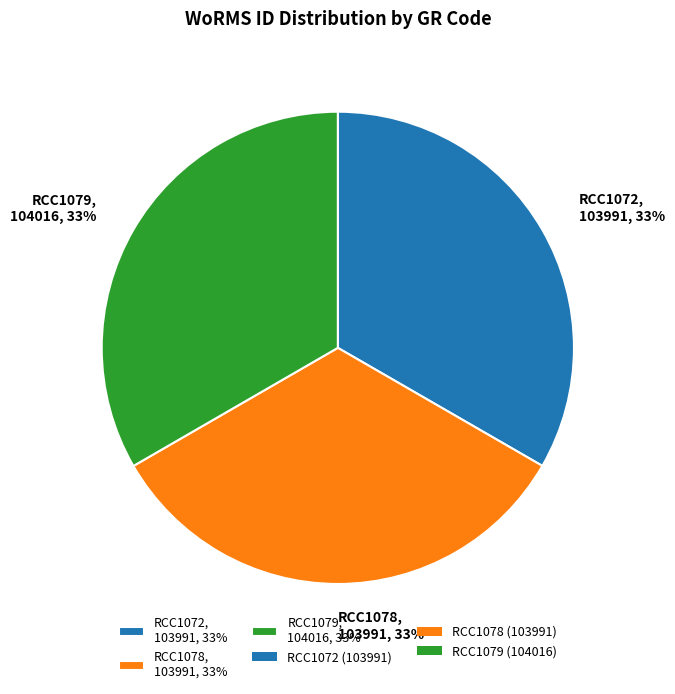

What percentage is the RCC1078 slice, to the nearest percent?

33%